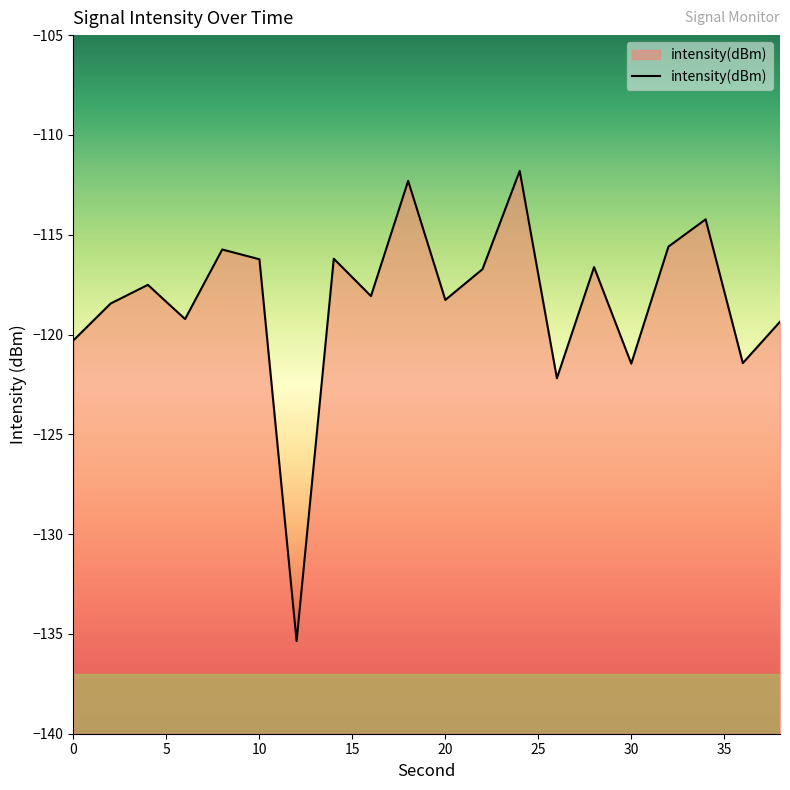

How many interior local peaks (higher than both neighbors) does the data have?

7